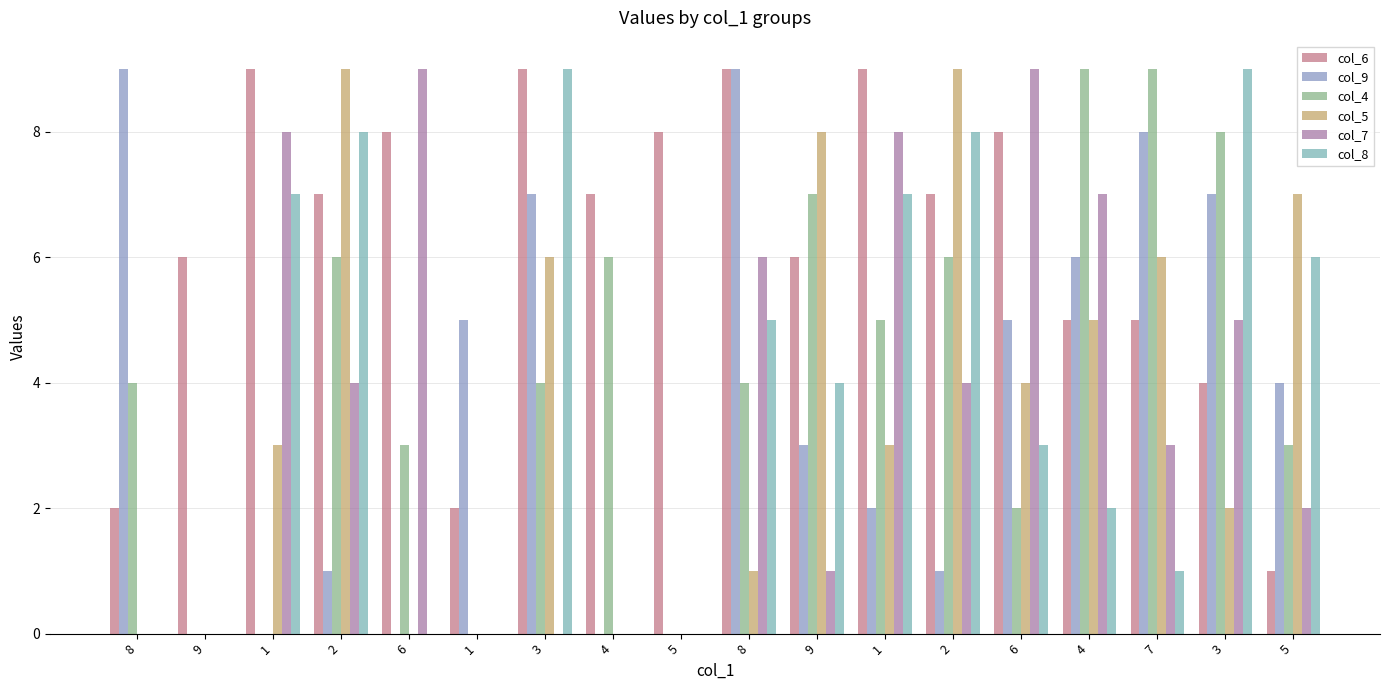

Reading right to left, transcribe all the data shown in this chart.

col_6: 1	4	5	5	8	7	9	6	9	8	7	9	2	8	7	9	6	2
col_9: 4	7	8	6	5	1	2	3	9	0	0	7	5	0	1	0	0	9
col_4: 3	8	9	9	2	6	5	7	4	0	6	4	0	3	6	0	0	4
col_5: 7	2	6	5	4	9	3	8	1	0	0	6	0	0	9	3	0	0
col_7: 2	5	3	7	9	4	8	1	6	0	0	0	0	9	4	8	0	0
col_8: 6	9	1	2	3	8	7	4	5	0	0	9	0	0	8	7	0	0